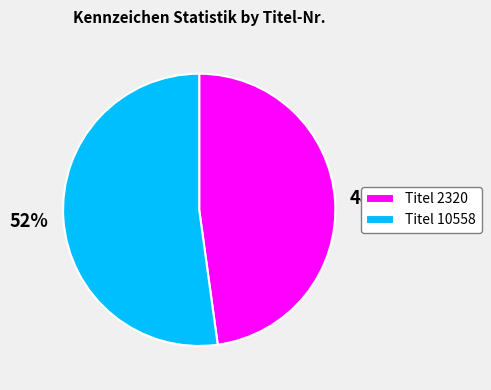

To the nearest percent, what is the difference between the largest and smallest slice percentages?

4%